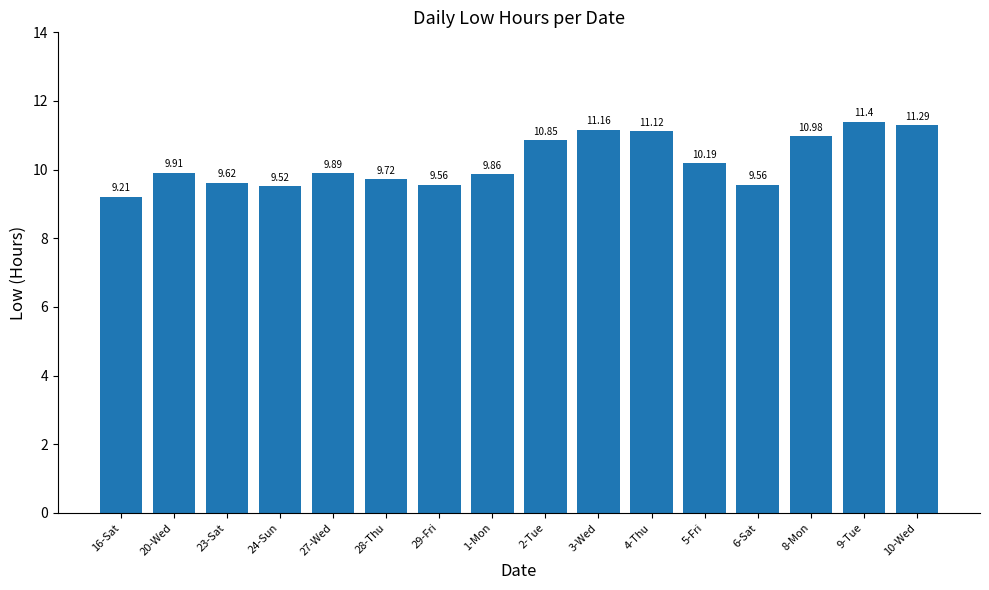

What is the sum of the values at 24-Sun and 5-Fri?

19.7